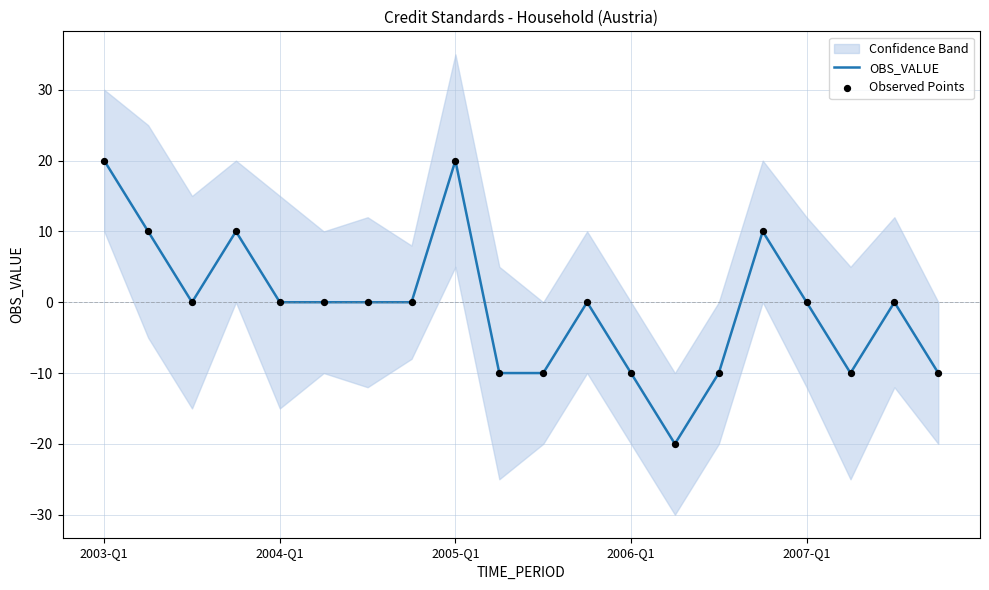

Which series has the largest total across all categories?

OBS_VALUE